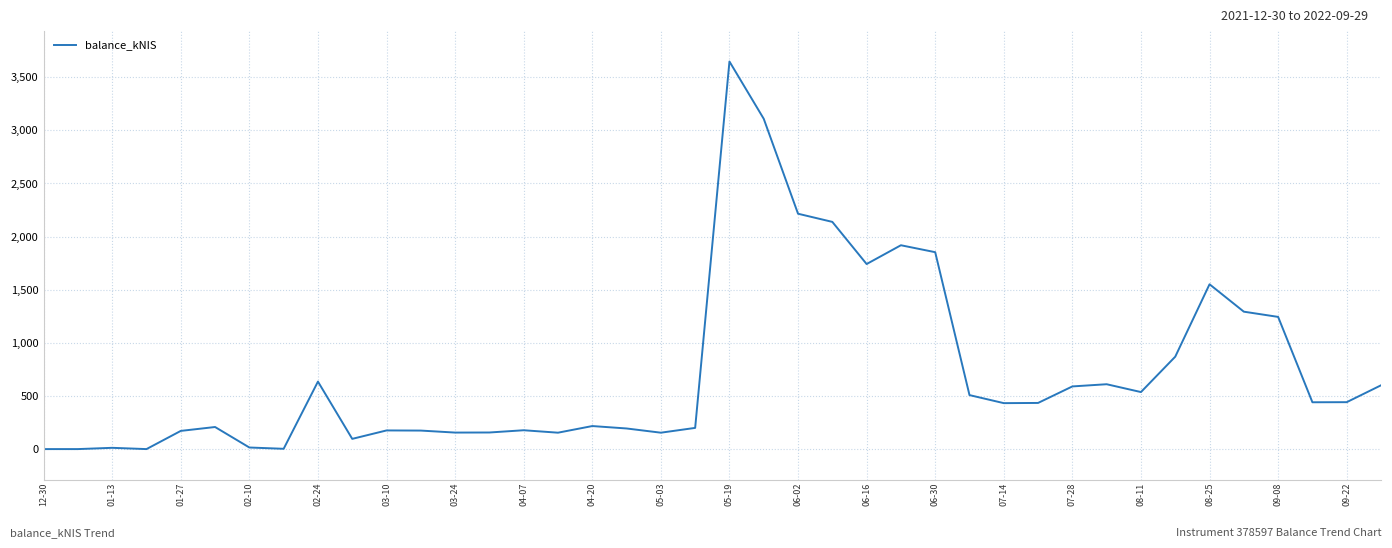

What is the difference between the maximum and minimum values?

3648.0